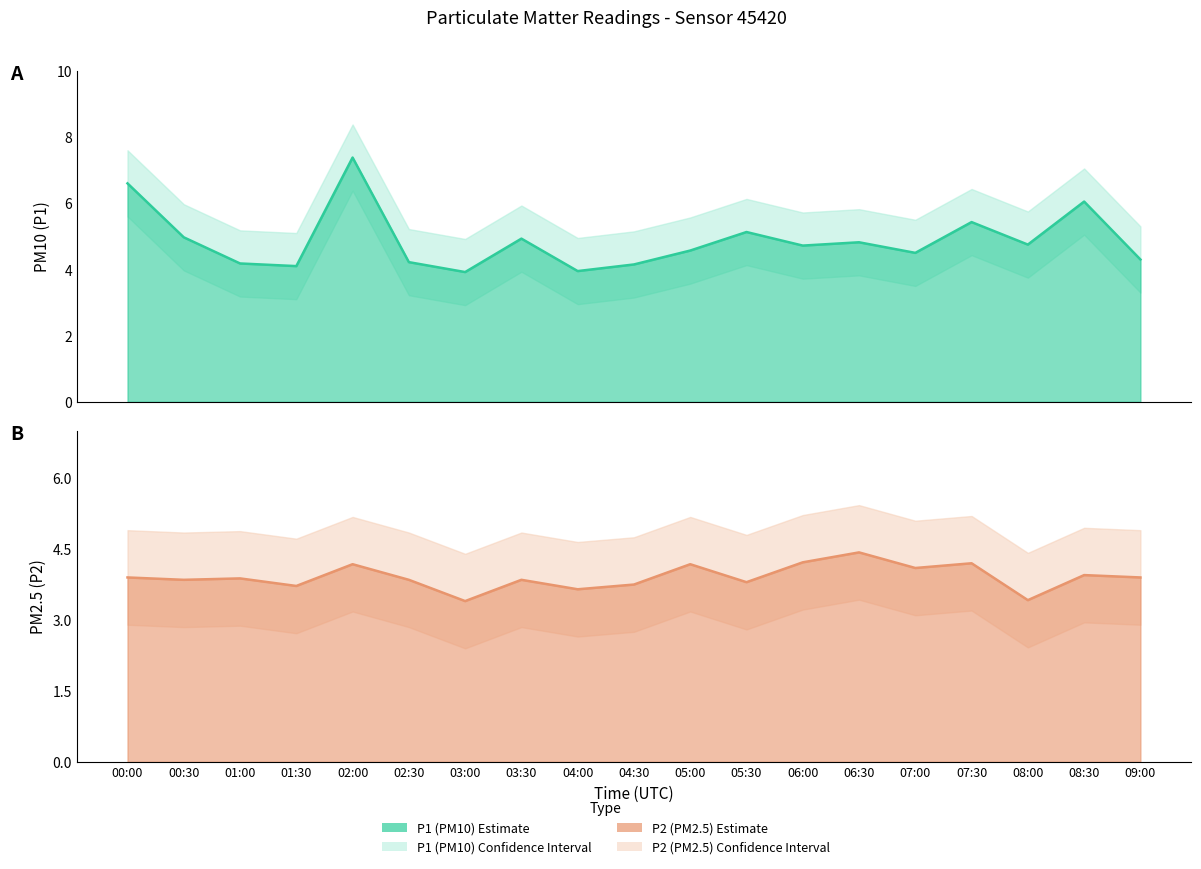

What is the maximum value for P2 (PM2.5) line?

4.4